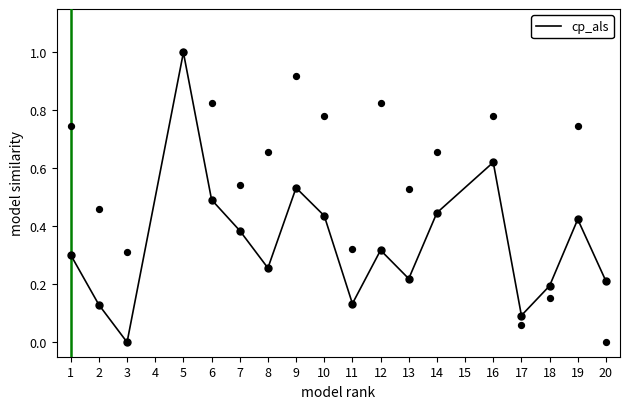

At which label does cp_als reach its minimum?

3